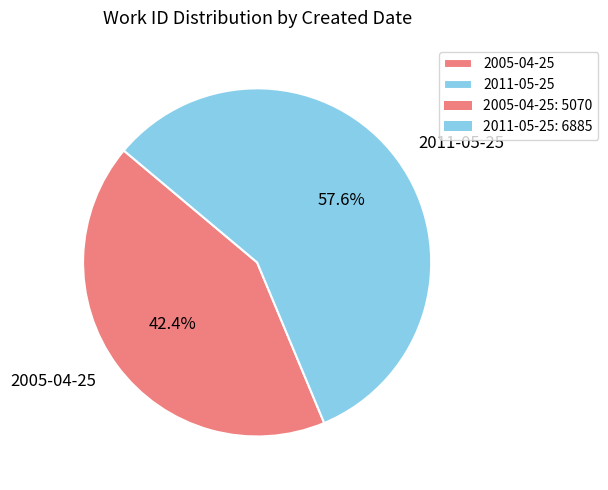

Is it true that 2005-04-25 is 42% of the pie?

True